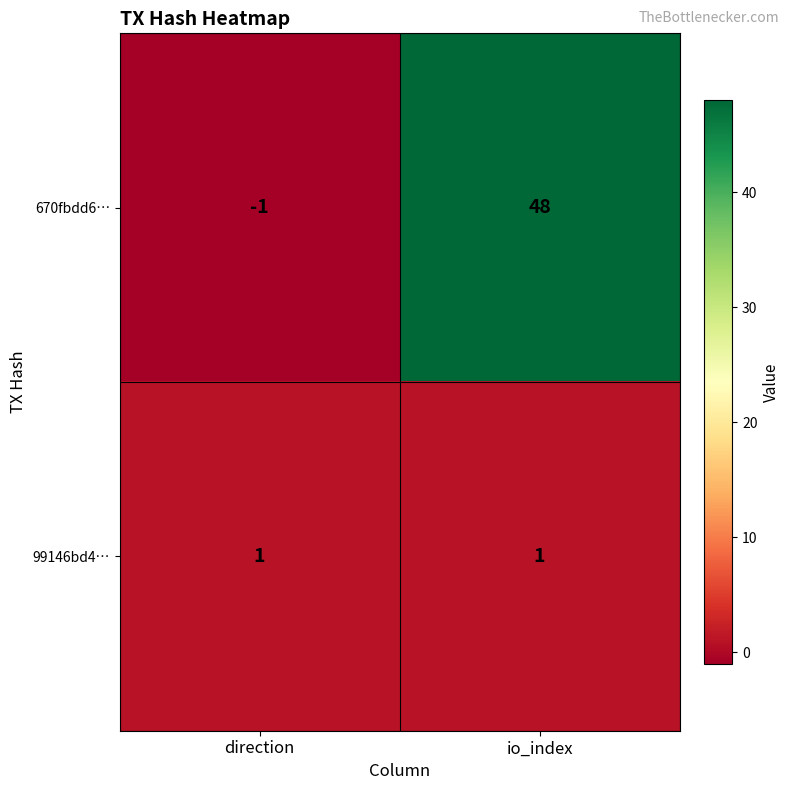

At which category is the sum across all series the highest?

io_index